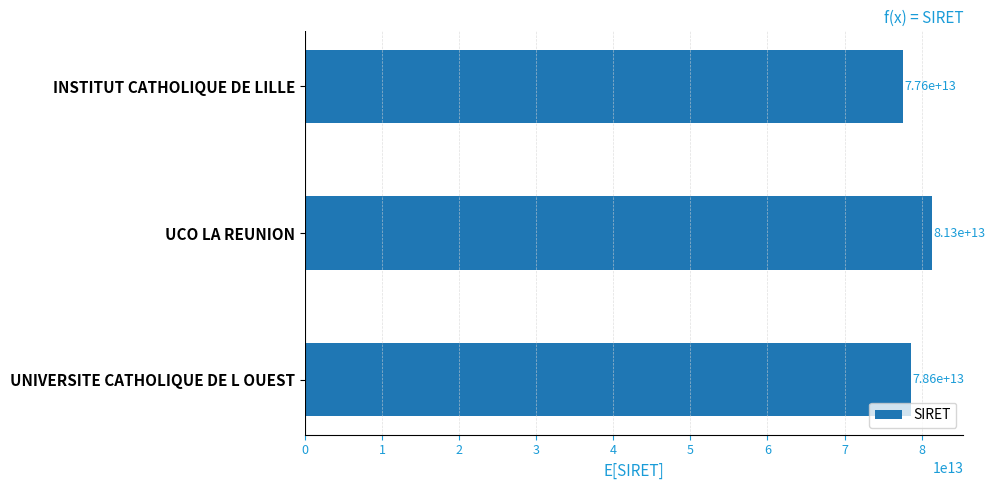

Rank the categories by value from highest to lowest.

UCO LA REUNION, UNIVERSITE CATHOLIQUE DE L OUEST, INSTITUT CATHOLIQUE DE LILLE